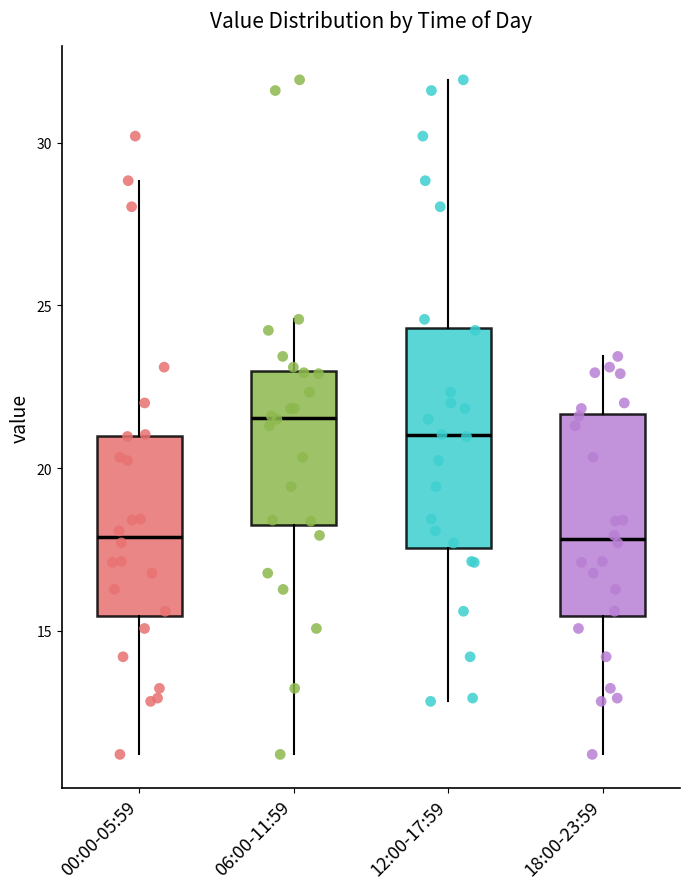

Where does the lower whisker of the box for 18:00-23:59 end on the y-axis? The values are not printed on the chart, so give them approximately, as read against the axis.

11.0